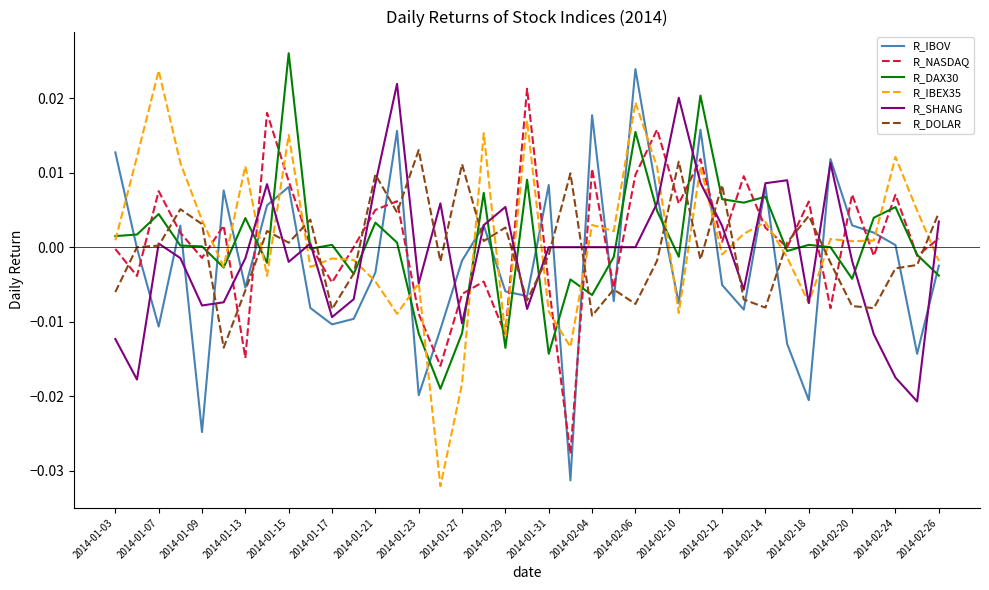

What are all the series names shown in the legend?

R_IBOV, R_NASDAQ, R_DAX30, R_IBEX35, R_SHANG, R_DOLAR